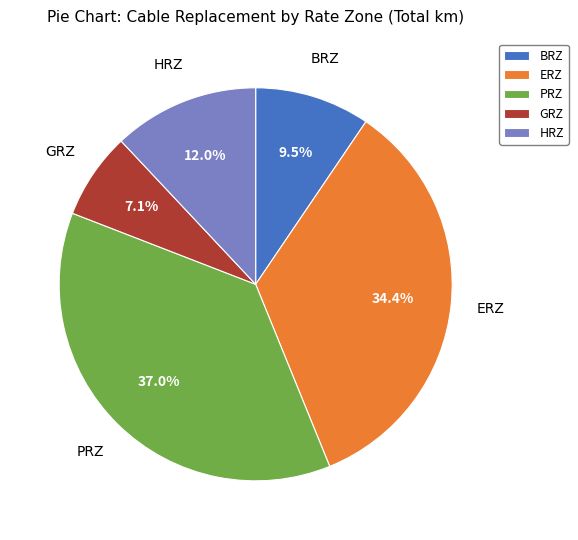

Which has a higher value, GRZ or BRZ?

BRZ